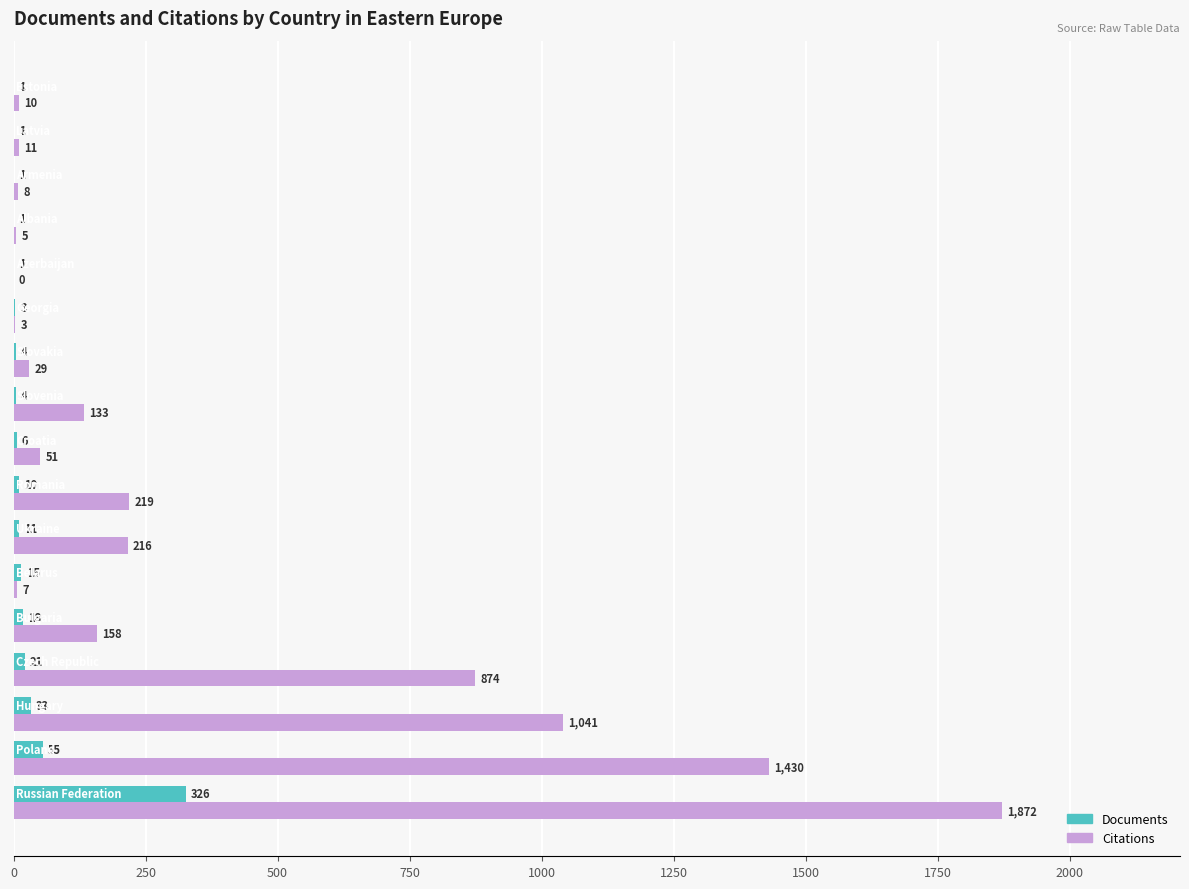

What is the average value of the Documents series?

30